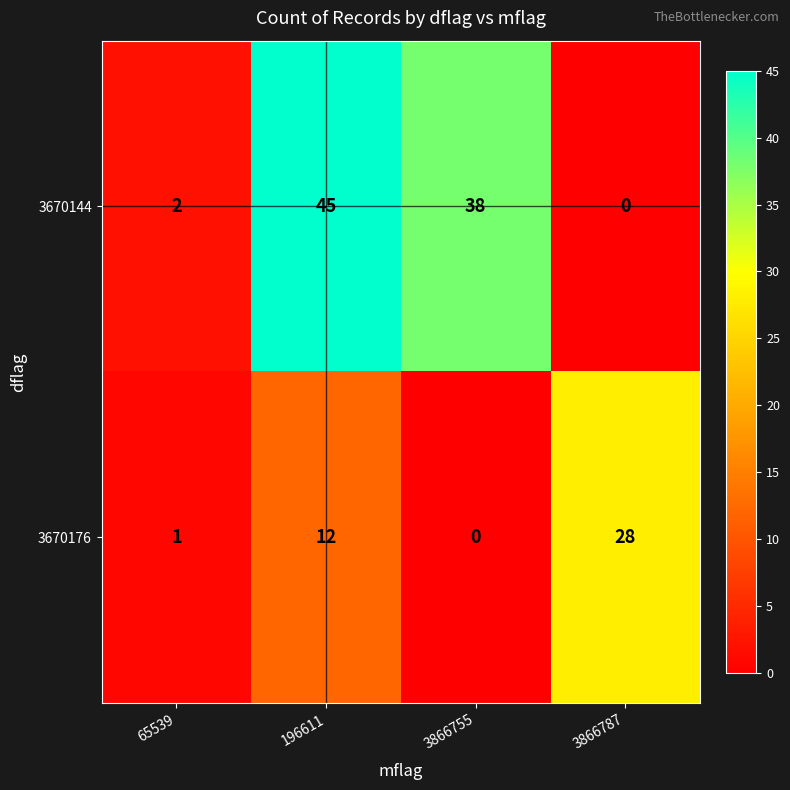

Which series changed the most between 196611 and 3866755?

3670176